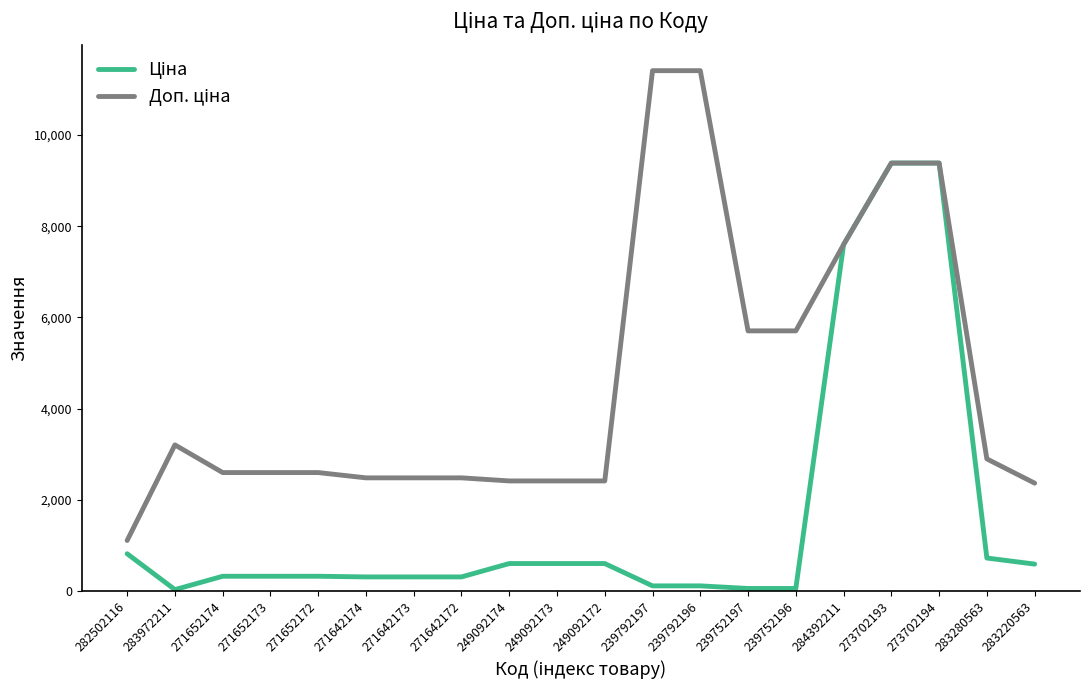

Reading left to right, transcribe all the data shown in this chart.

Ціна: 282502116=818.5	283972211=32.0	271652174=324.8	271652173=324.8	271652172=324.8	271642174=310.3	271642173=310.3	271642172=310.3	249092174=603.7	249092173=603.7	249092172=603.7	239792197=114.1	239792196=114.1	239752197=57.0	239752196=57.0	284392211=7596.5	273702193=9384.0	273702194=9384.0	283280563=724.5	283220563=591.6
Доп. ціна: 282502116=1109.2	283972211=3205.0	271652174=2598.3	271652173=2598.3	271652172=2598.3	271642174=2482.4	271642173=2482.4	271642172=2482.4	249092174=2414.8	249092173=2414.8	249092172=2414.8	239792197=11410.0	239792196=11410.0	239752197=5705.0	239752196=5705.0	284392211=7596.5	273702193=9384.0	273702194=9384.0	283280563=2897.8	283220563=2366.5